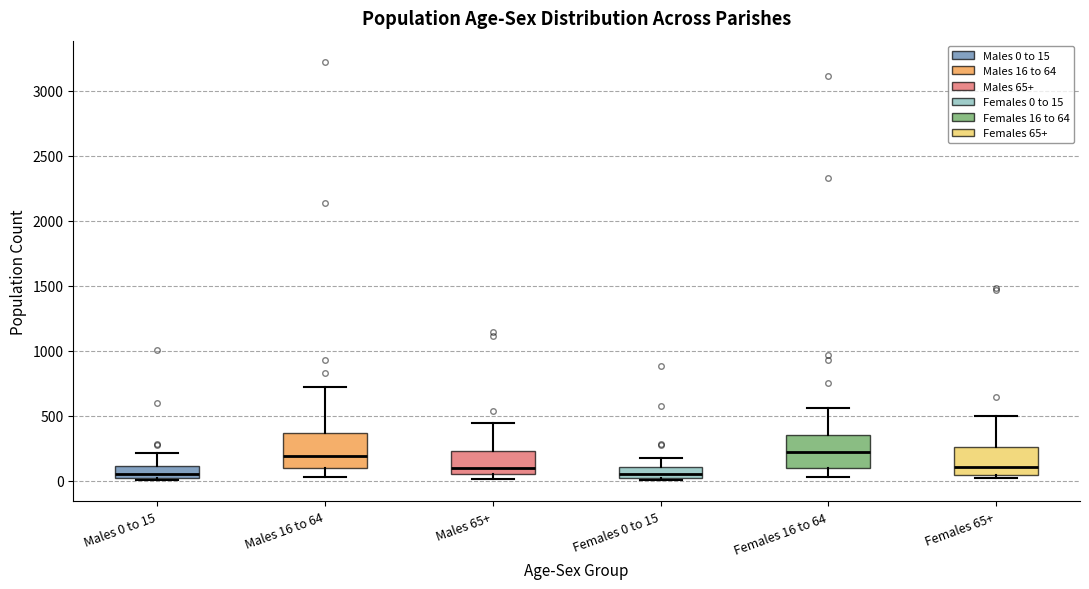

Reading left to right, transcribe this box plot: for each box, give where its median line is, the range the box spans, and where its two whiskers end, as read against the y-axis. The values are not printed on the chart, so give them approximately, as read against the axis.

Males 0 to 15: median 50, box 0 to 100, whiskers 0 to 200
Males 16 to 64: median 200, box 100 to 350, whiskers 50 to 700
Males 65+: median 100, box 50 to 250, whiskers 0 to 450
Females 0 to 15: median 50, box 0 to 100, whiskers 0 (just below the box's lower edge) to 150
Females 16 to 64: median 200, box 100 to 350, whiskers 50 to 550
Females 65+: median 100, box 50 to 250, whiskers 0 to 500